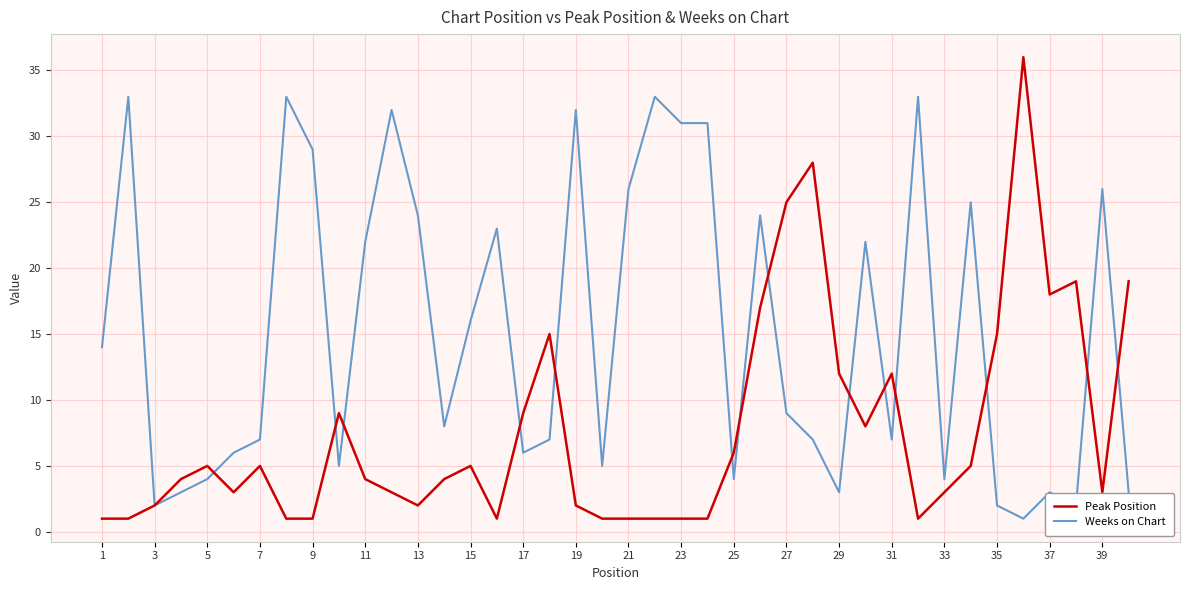

List the series in order of their peak value, lowest first.

Weeks on Chart, Peak Position